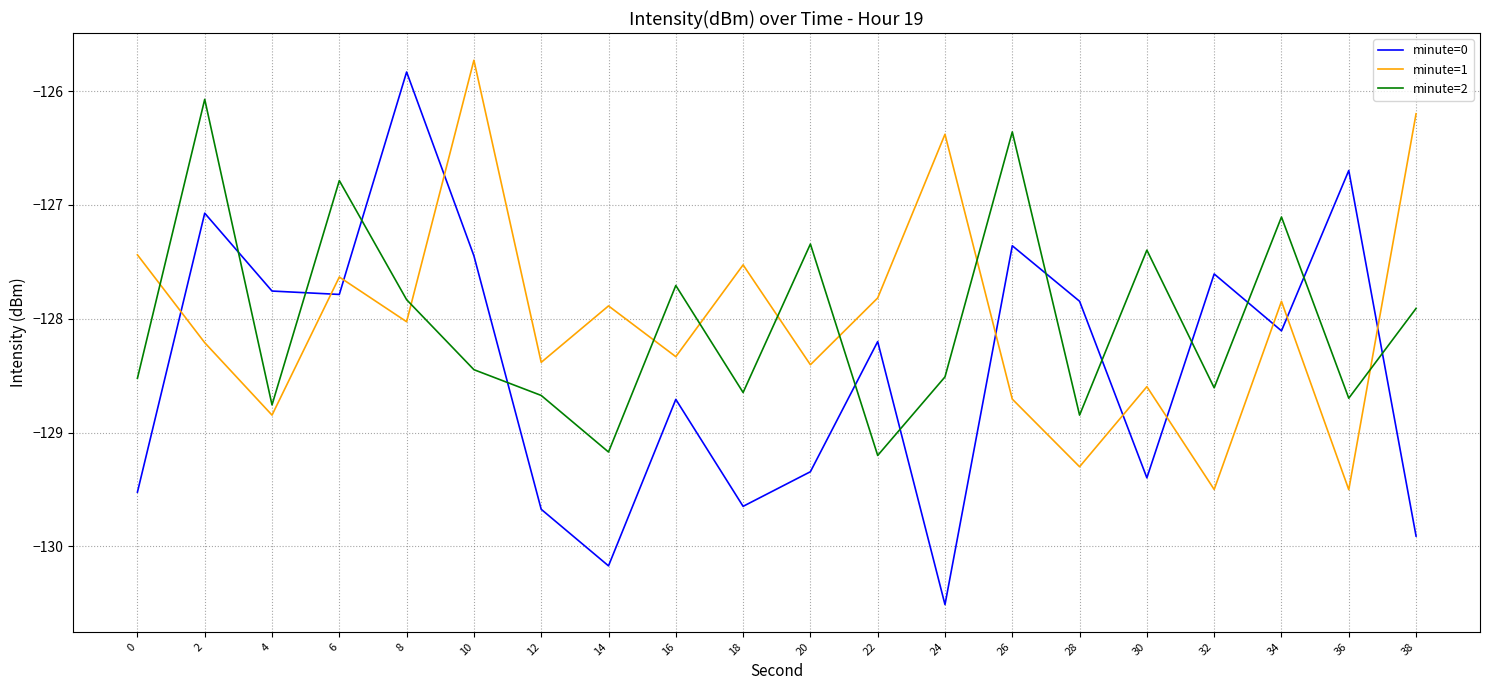

What are all the series names shown in the legend?

minute=0, minute=1, minute=2